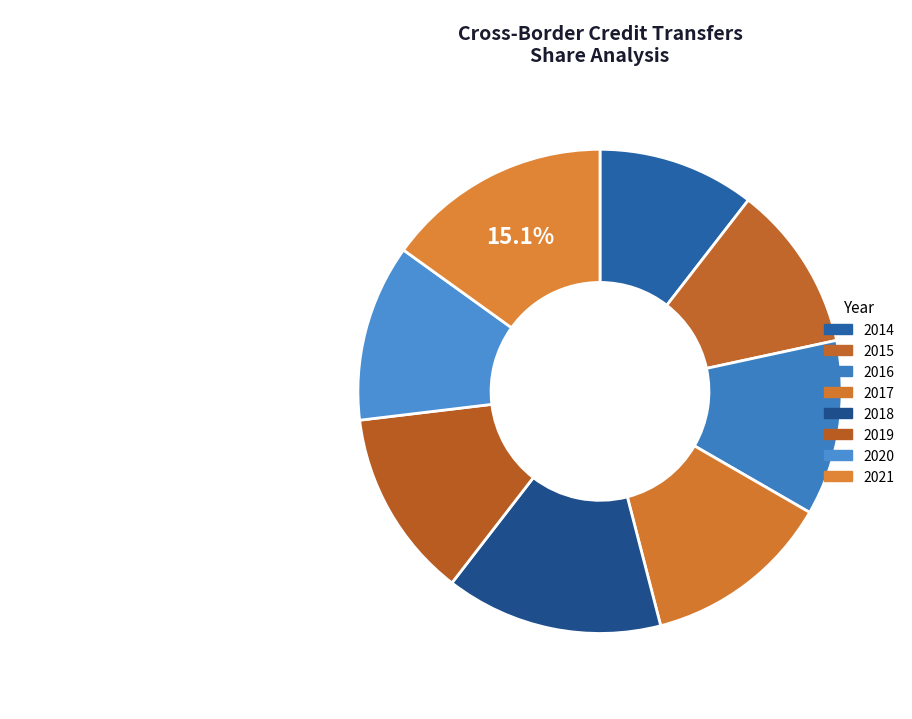

To the nearest percent, what portion does 2016 represent?

12%